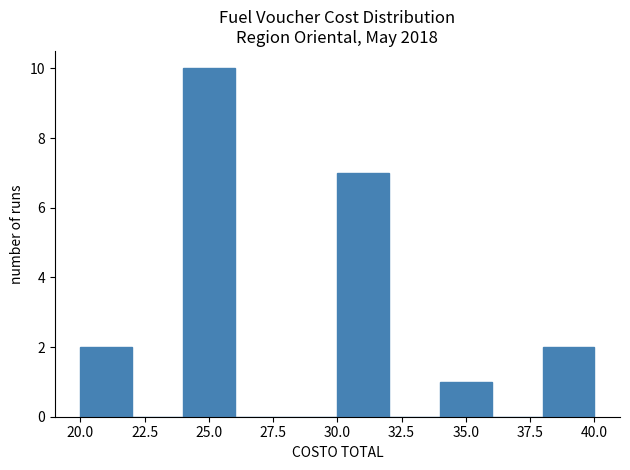

How tall is the bar that spans 20 to 22 on the x-axis? The values are not printed on the chart, so give them approximately, as read against the axis.

2